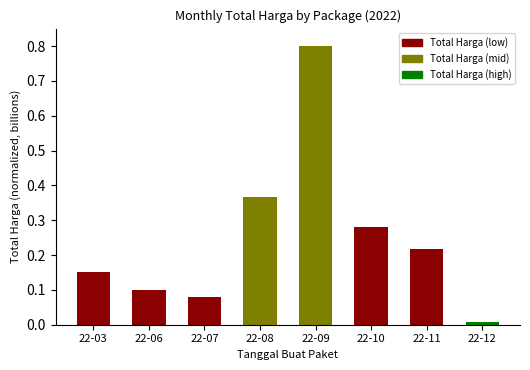

Count the number of data series in this chart.

1